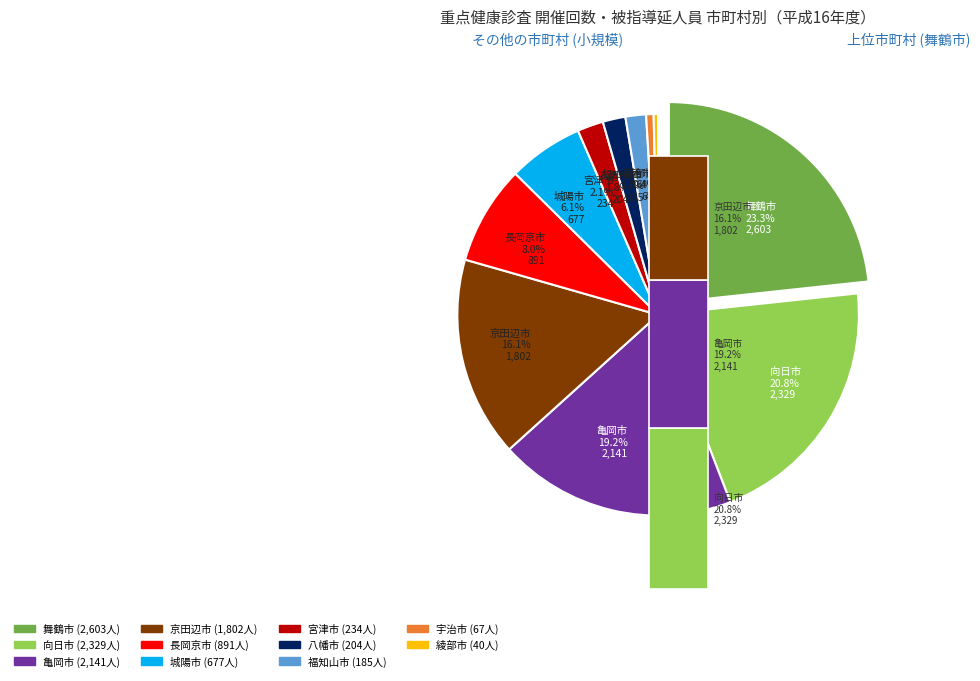

Is there a majority slice in this chart?

No